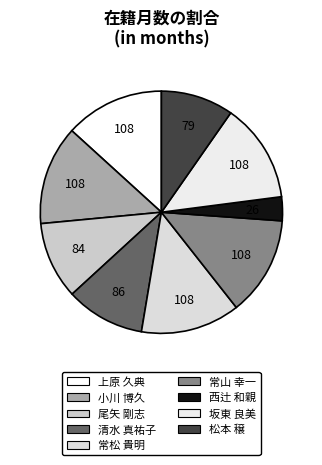

How many slices are in this pie chart?

9